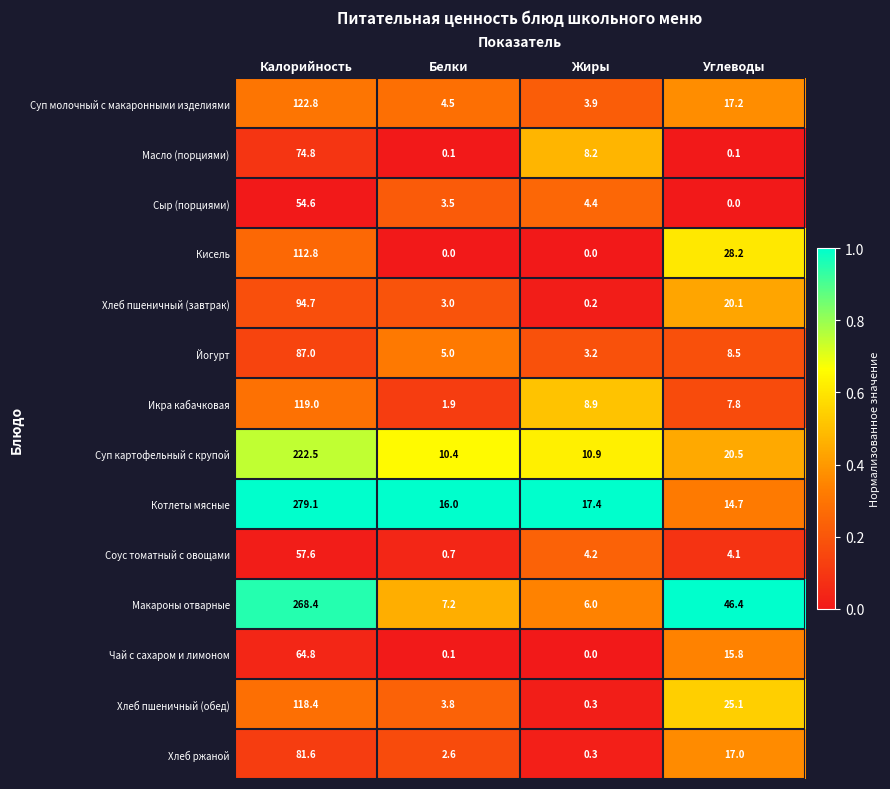

Between Белки and Жиры, which series saw the biggest shift?

Масло (порциями)